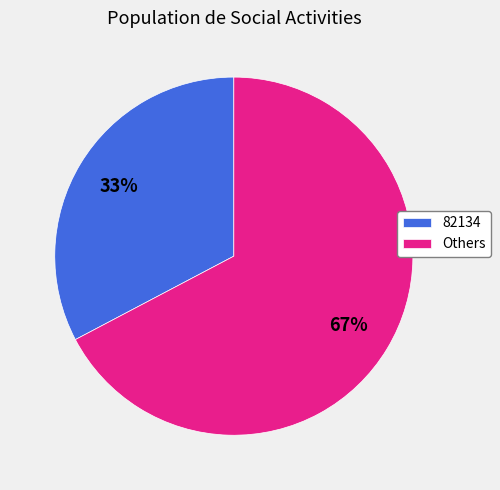

Which has a higher value, Others or 82134?

Others